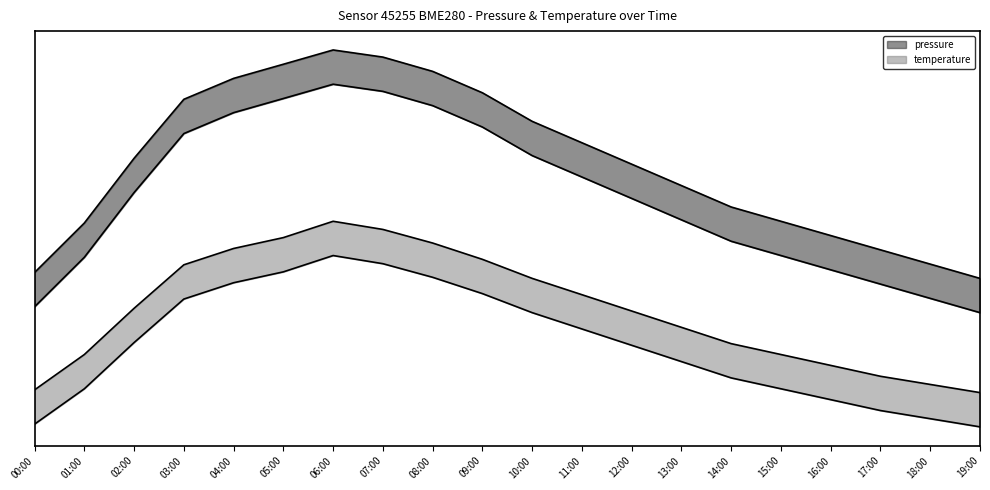

At which label does pressure reach its peak?

06:00